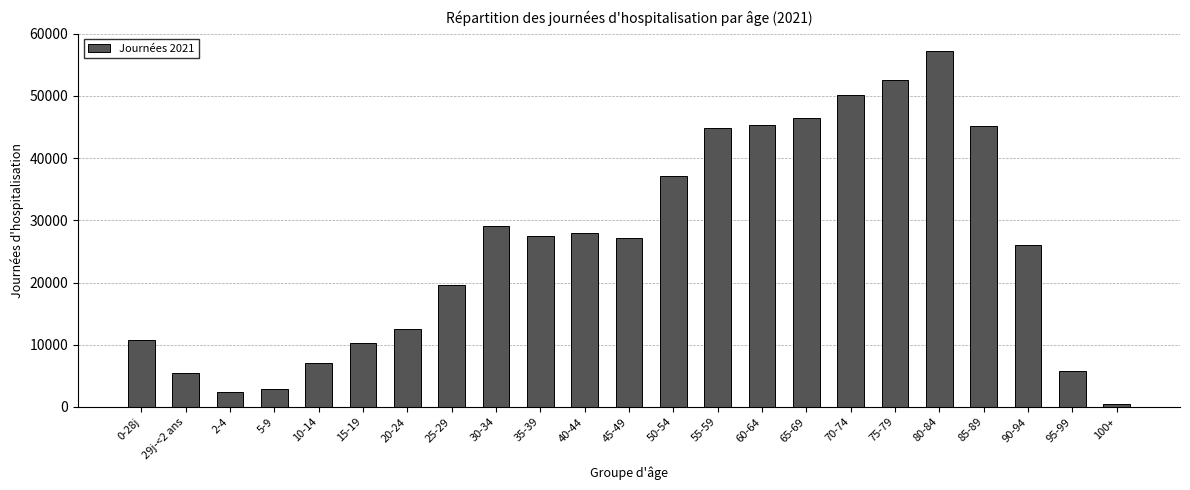

Where is the data nearest to the value 28785?

30-34